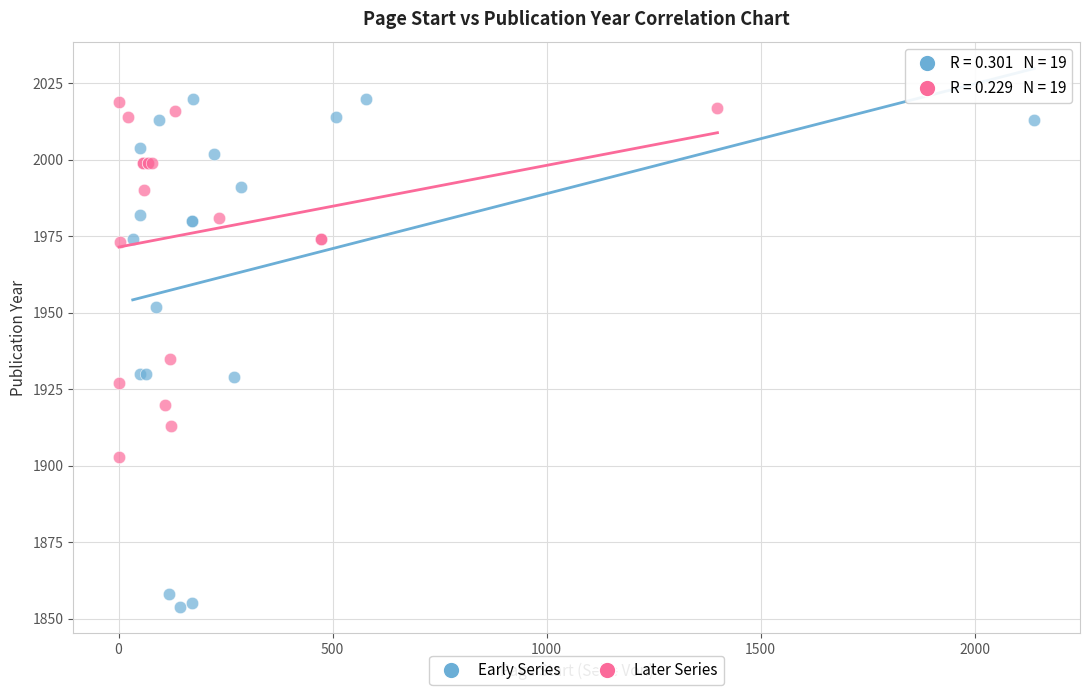

Which series contains the lowest Y value?

Early Series